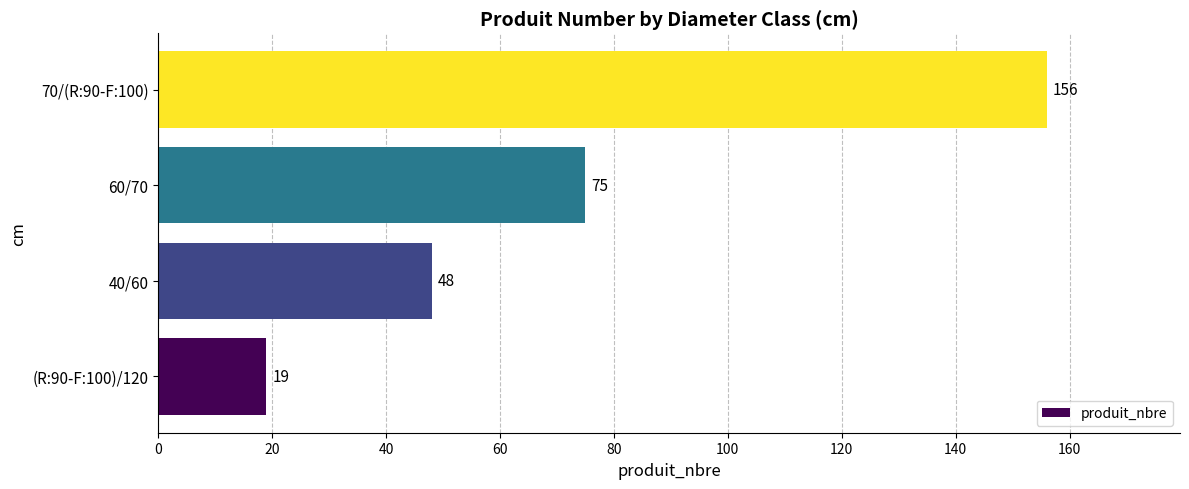

The chart shows a value of 14 at 40/60. True or false?

False